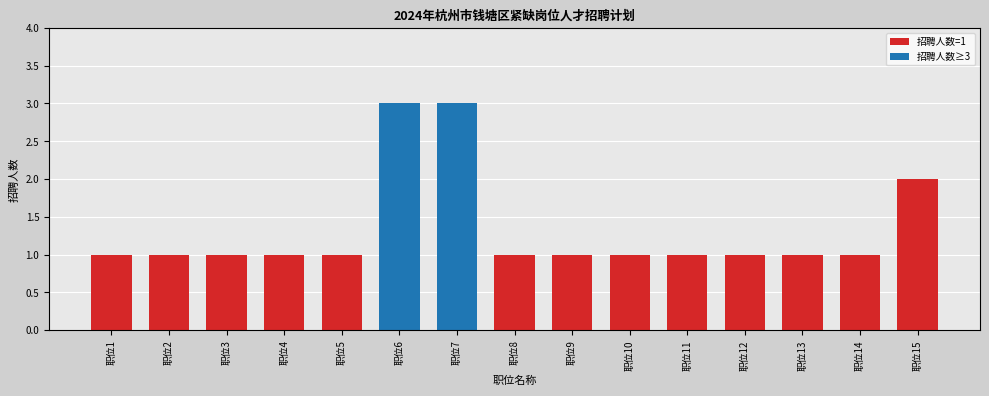

Count the number of data series in this chart.

1